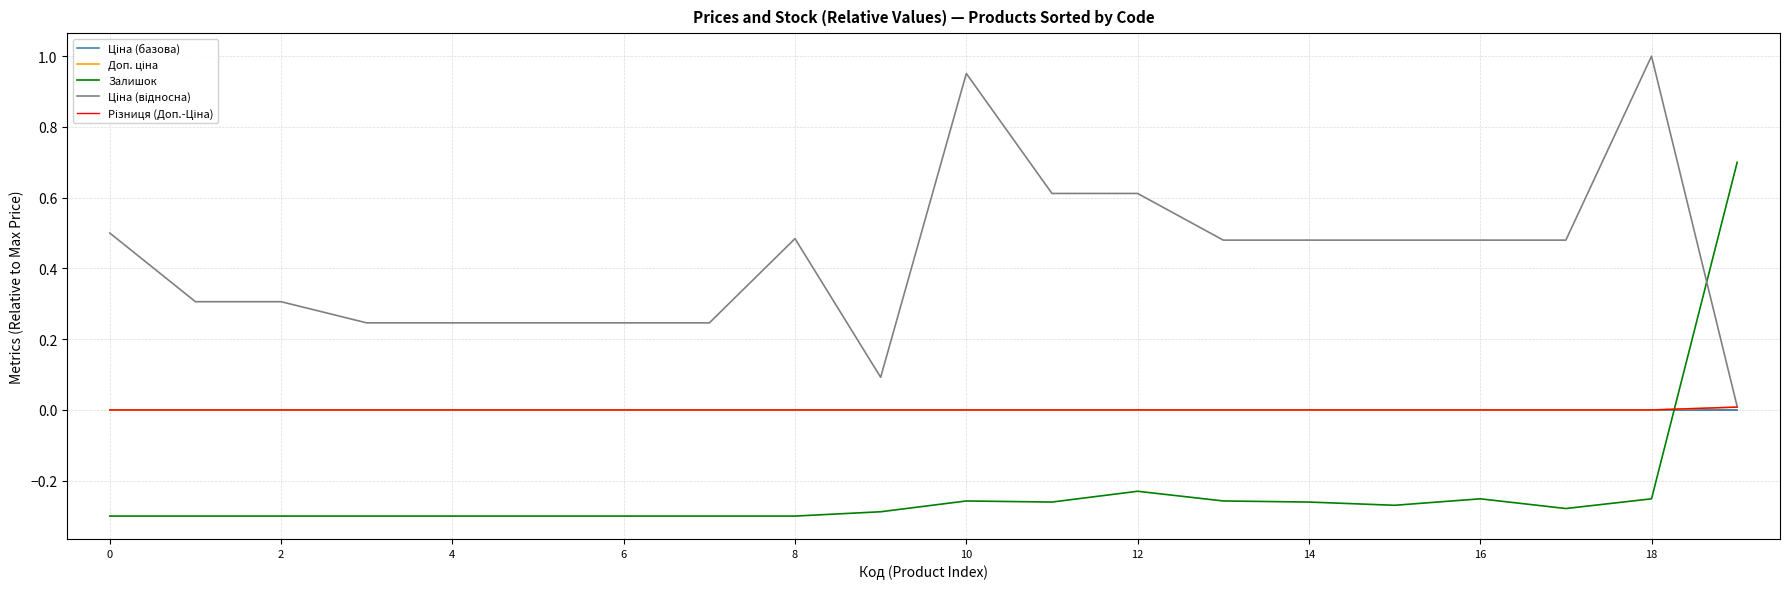

Does the chart display data point markers on the line(s)?

No